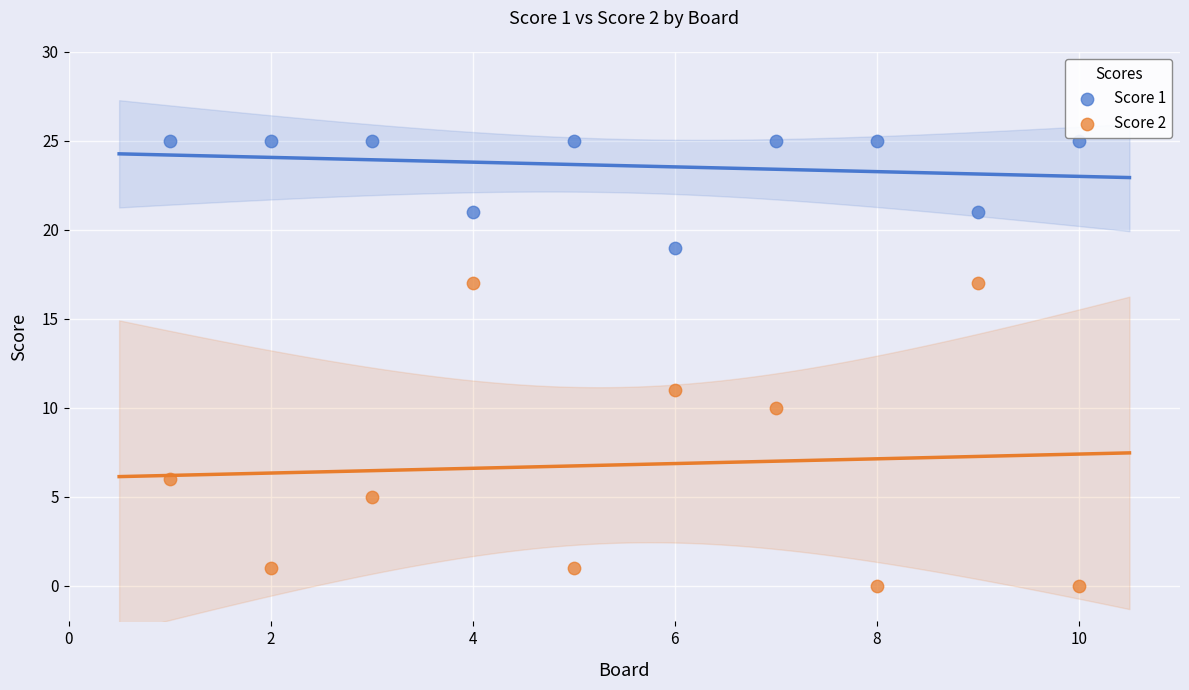

Which series contains the lowest Y value?

Score 2